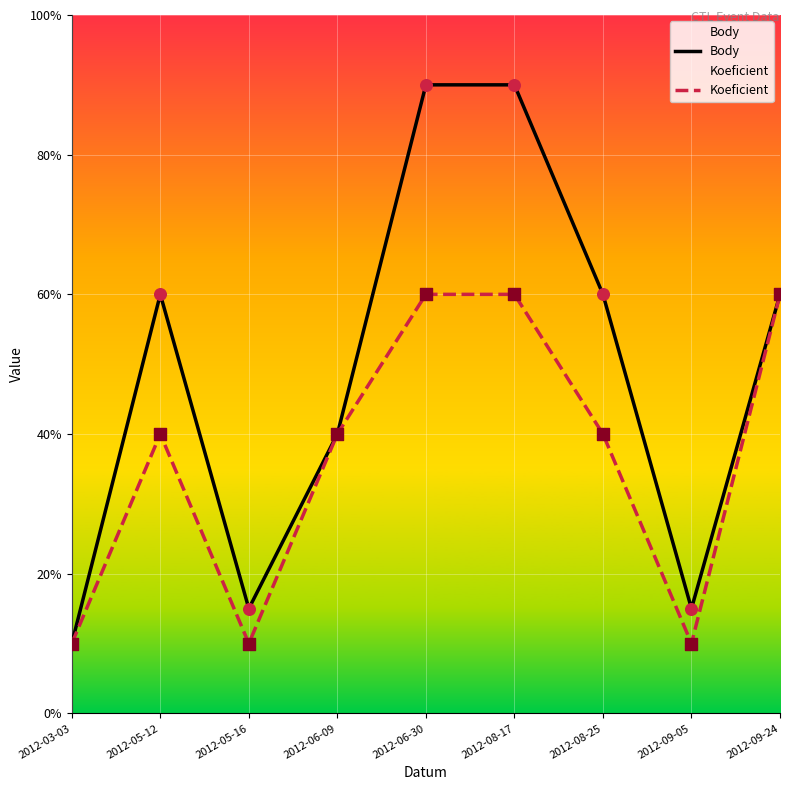

What are all the series names shown in the legend?

Body, Koeficient